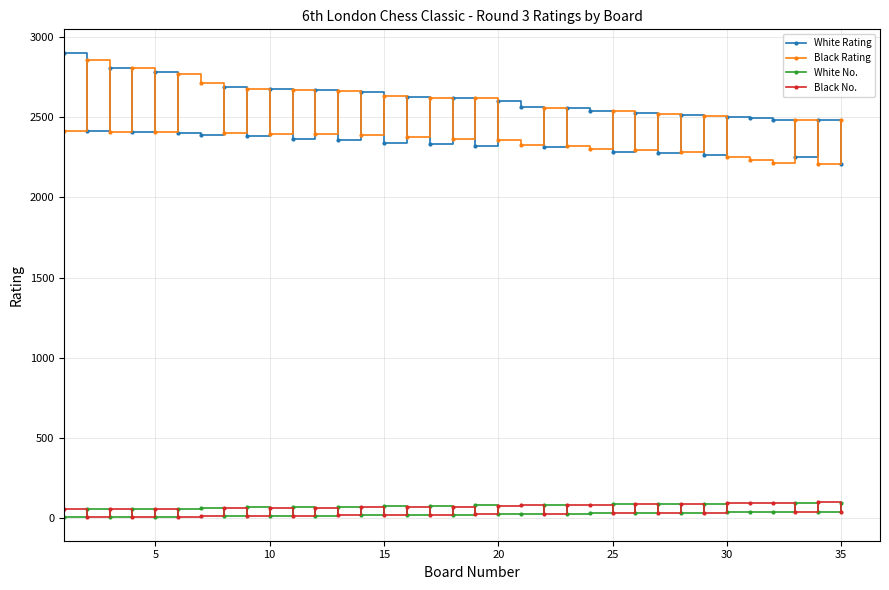

What is the difference between the second highest and minimum values in the Black Rating series?

600